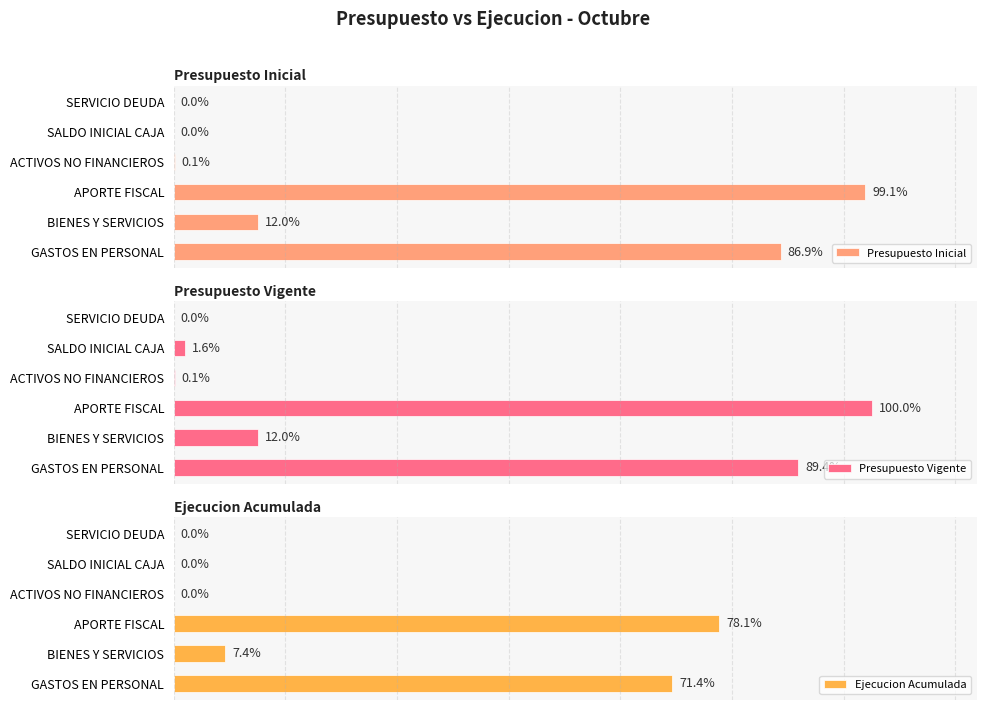

What is the sum of all Ejecucion Acumulada values?

1962509